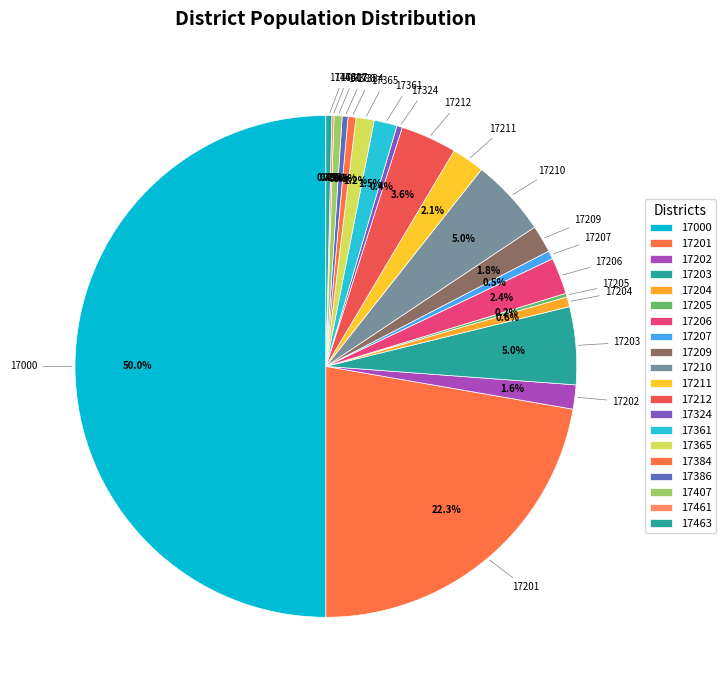

To the nearest percent, what portion does 17212 represent?

4%